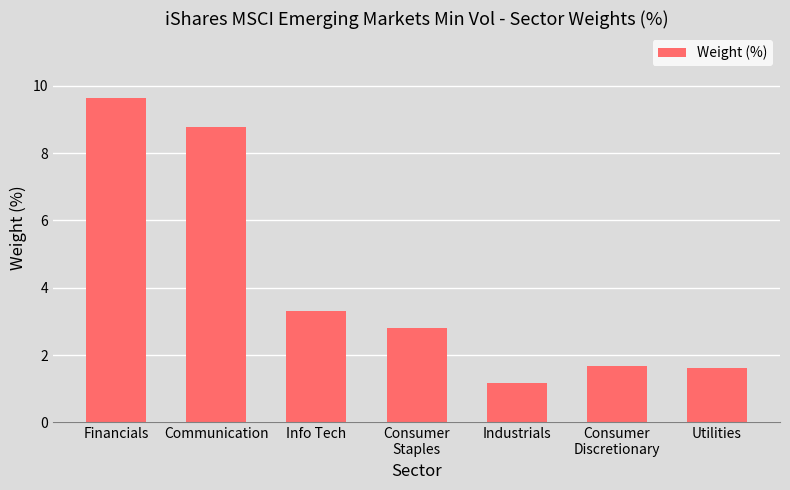

True or false: the data shows 4.2 at Consumer
Staples.

False